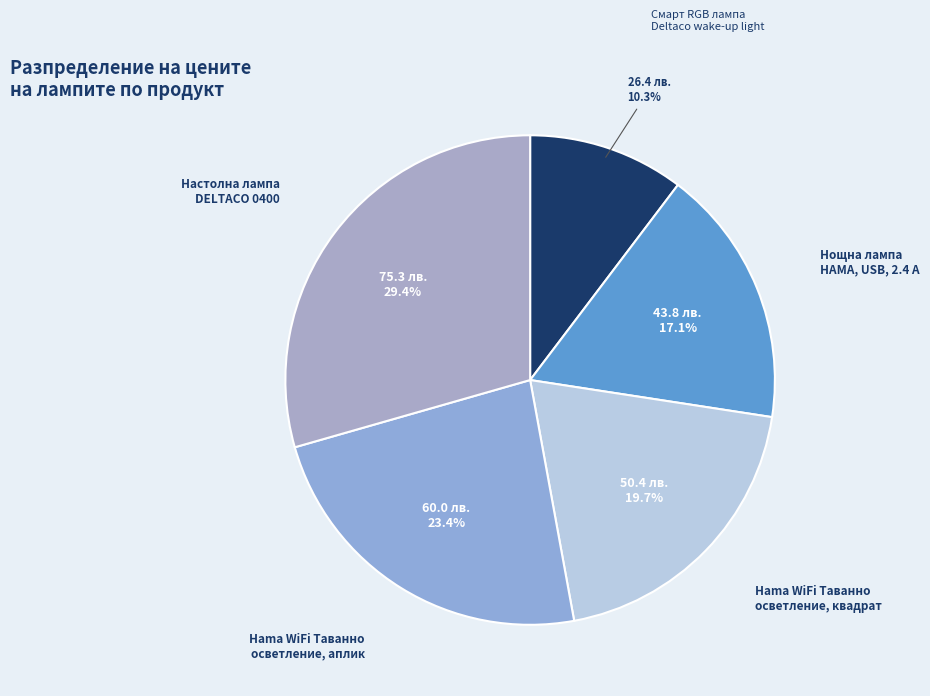

Approximately how many times larger is the value at Hama WiFi Таванно осветление, аплик compared to Смарт RGB лампа Deltaco wake-up light?

2.3